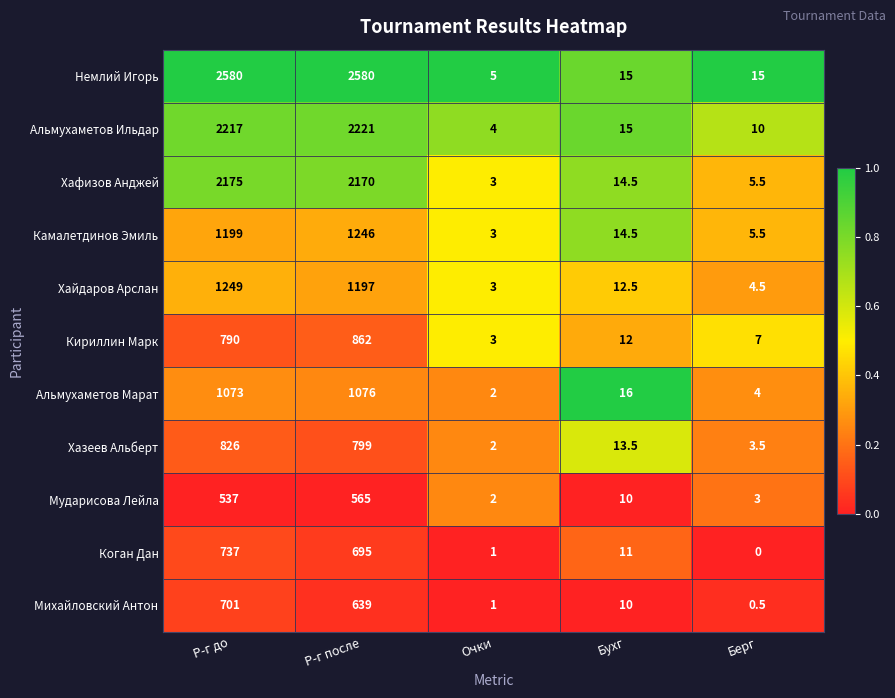

At which category is the sum across all series the highest?

Р-г до